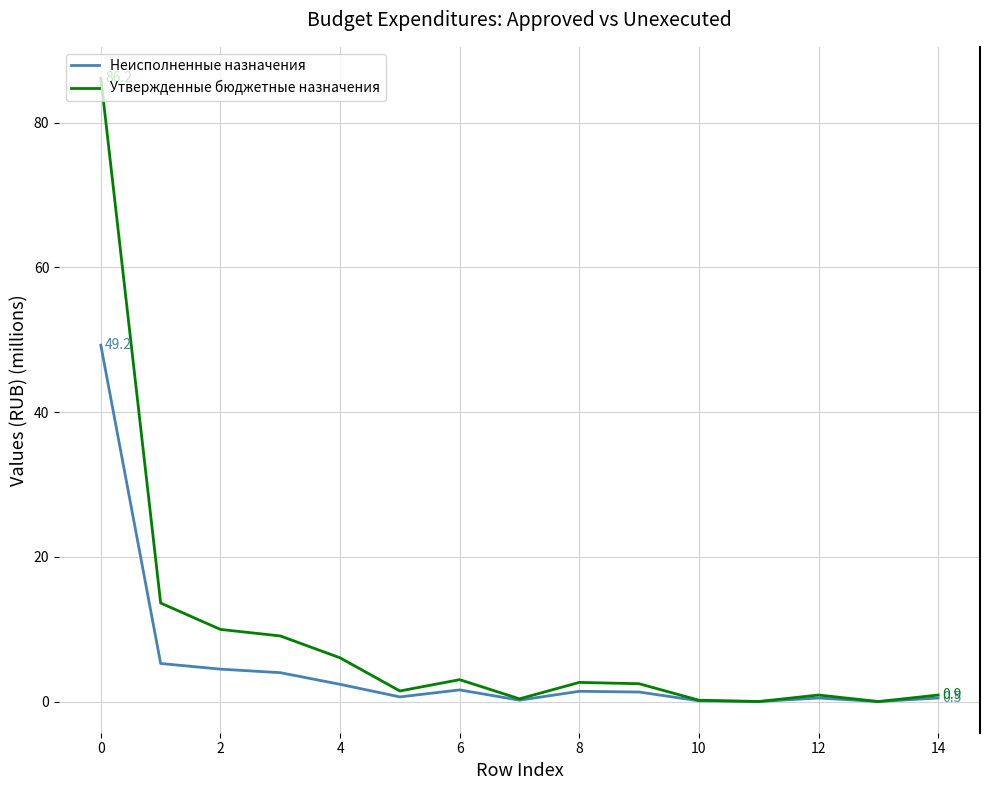

Which series has the largest total across all categories?

Утвержденные бюджетные назначения